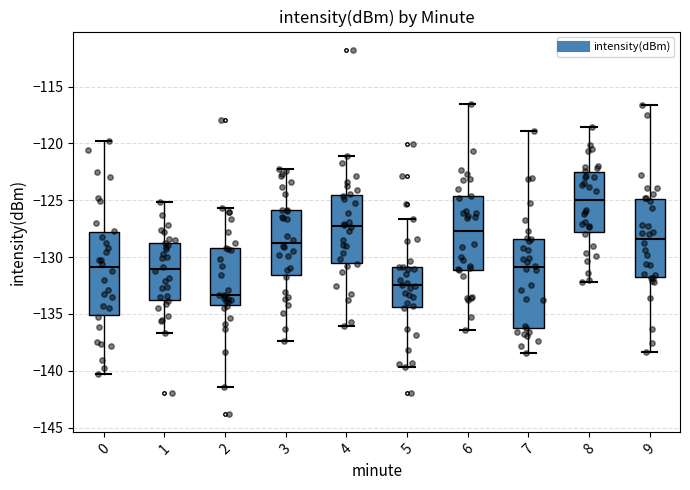

Which box is the tallest, from its lower edge to its upper edge?

7